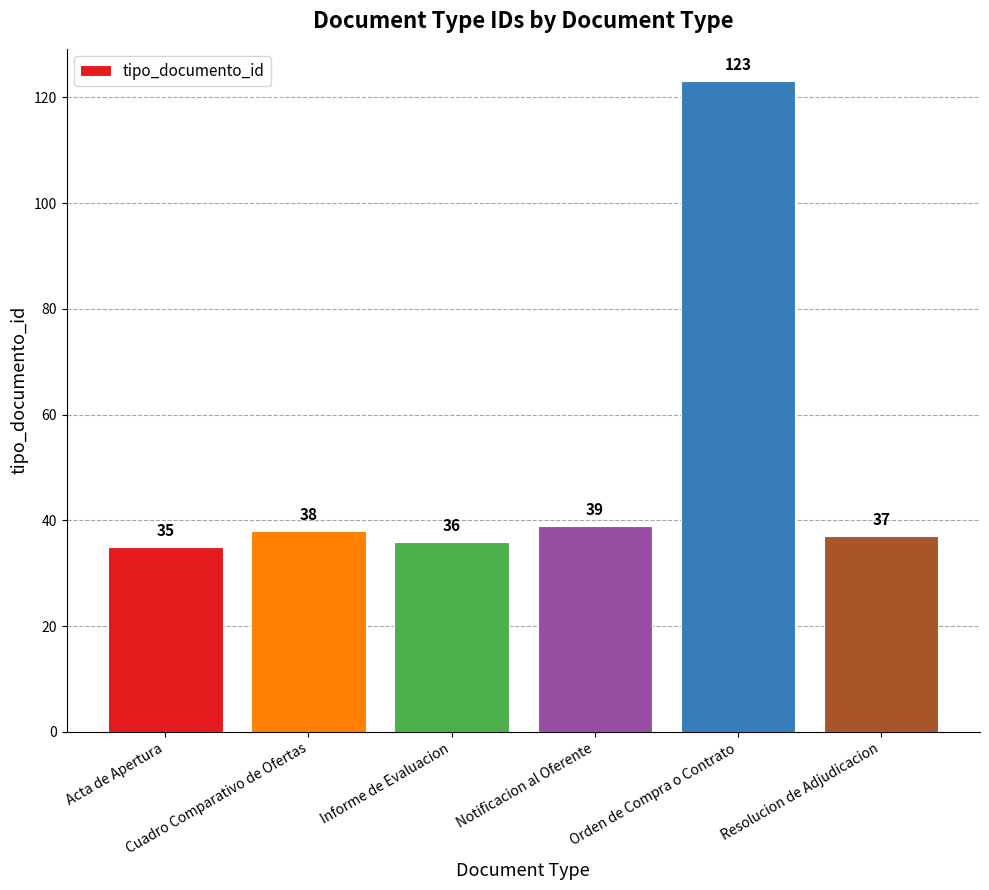

What is the greatest value displayed?

123